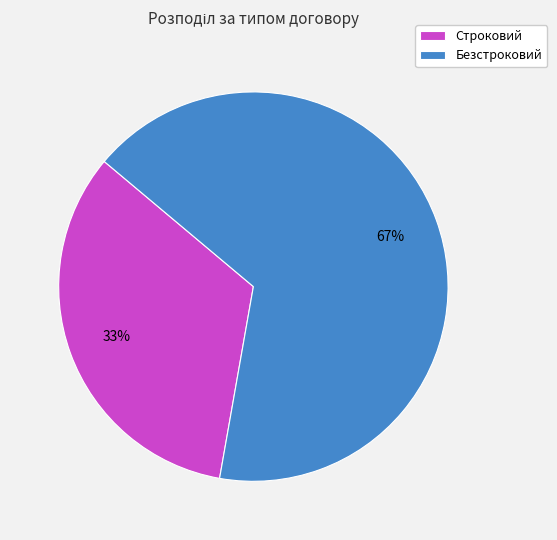

Between Строковий and Безстроковий, which is larger?

Безстроковий